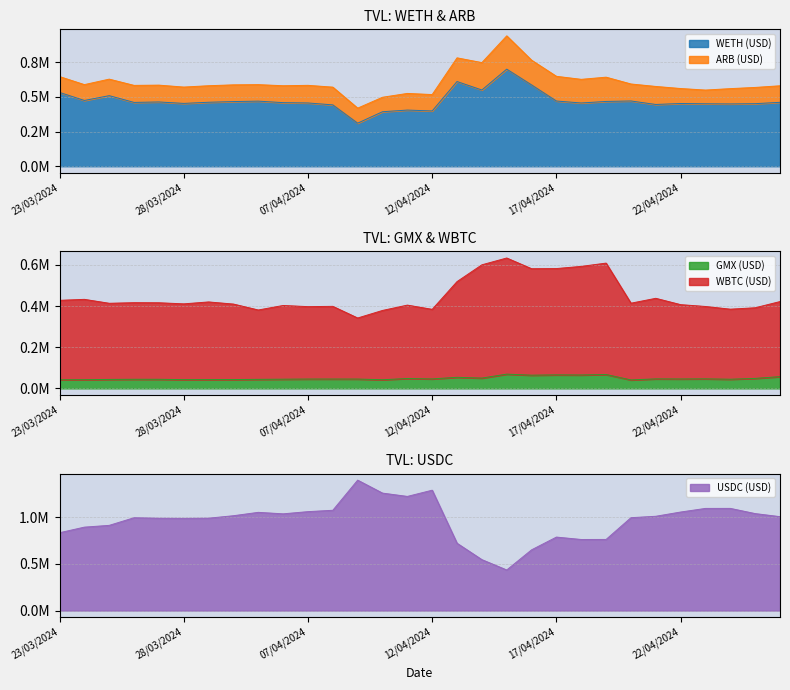

In USDC (USD), how many points are lower than both neighbors (excluding endpoints)?

5